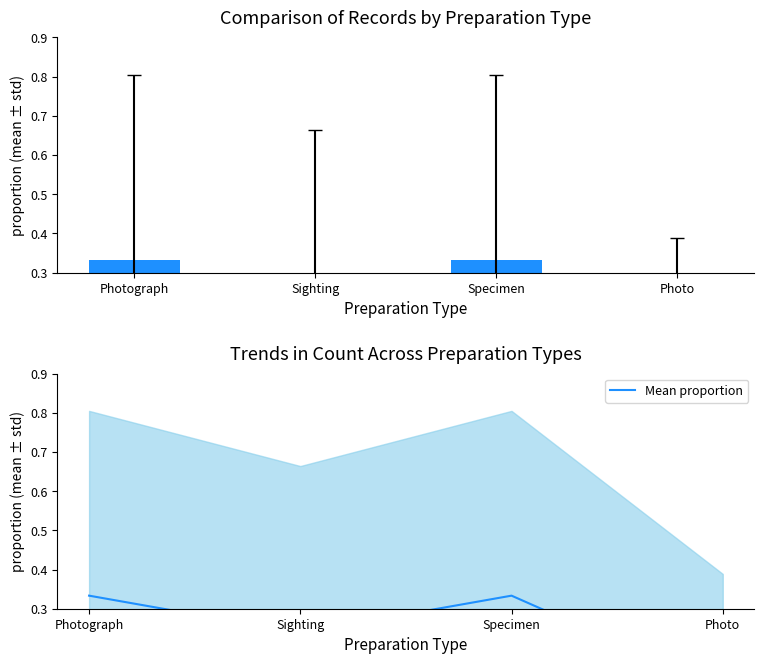

How many categories are shown in the chart?

4